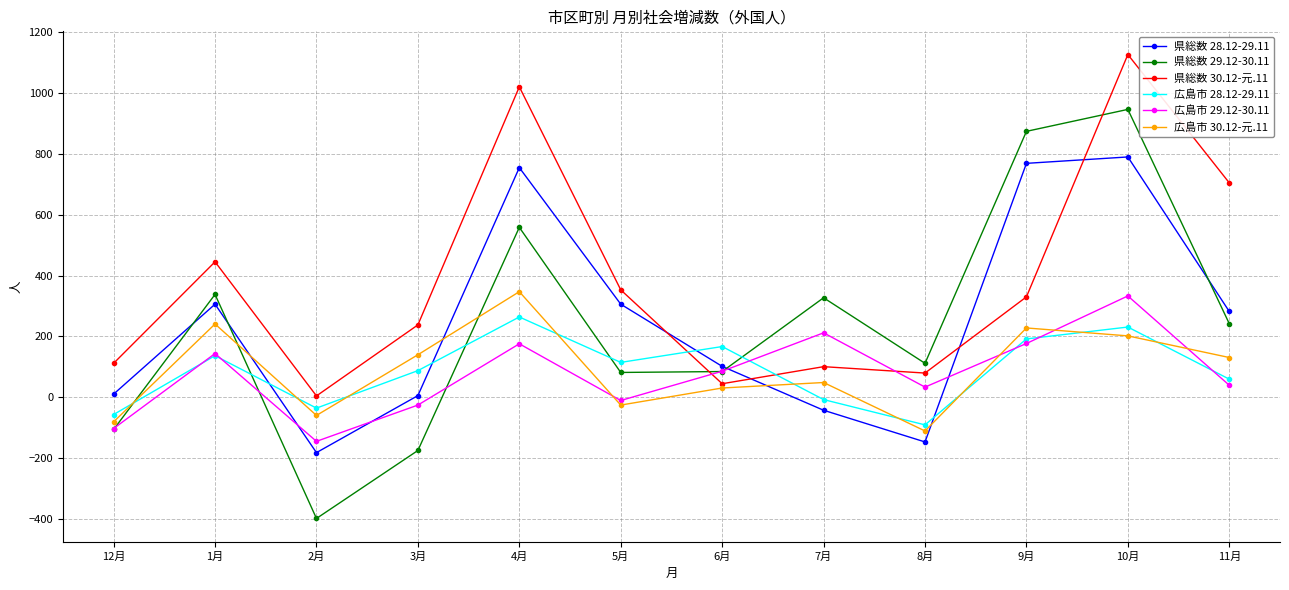

What is the smallest value displayed?

-397